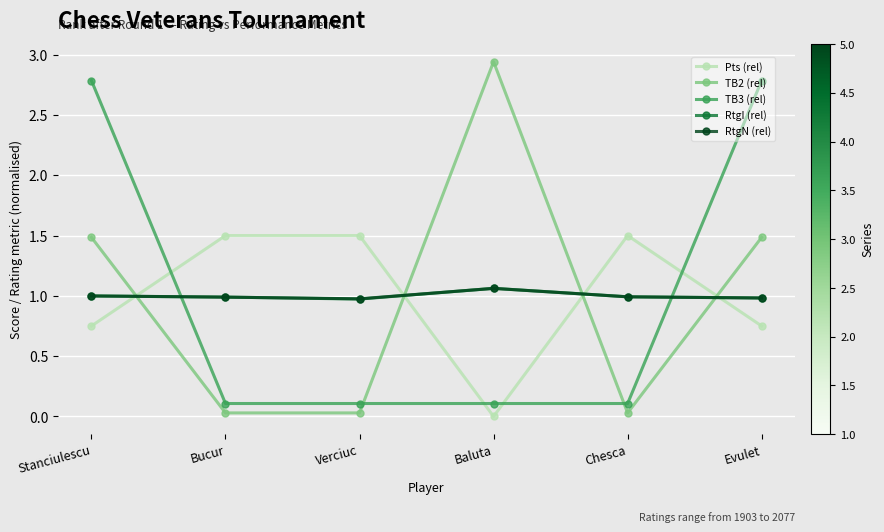

At how many categories does at least one series exceed 0?

6